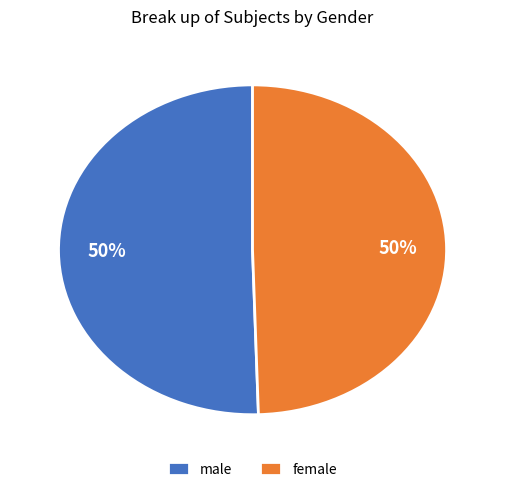

Combined, do male and female account for over 50%?

Yes